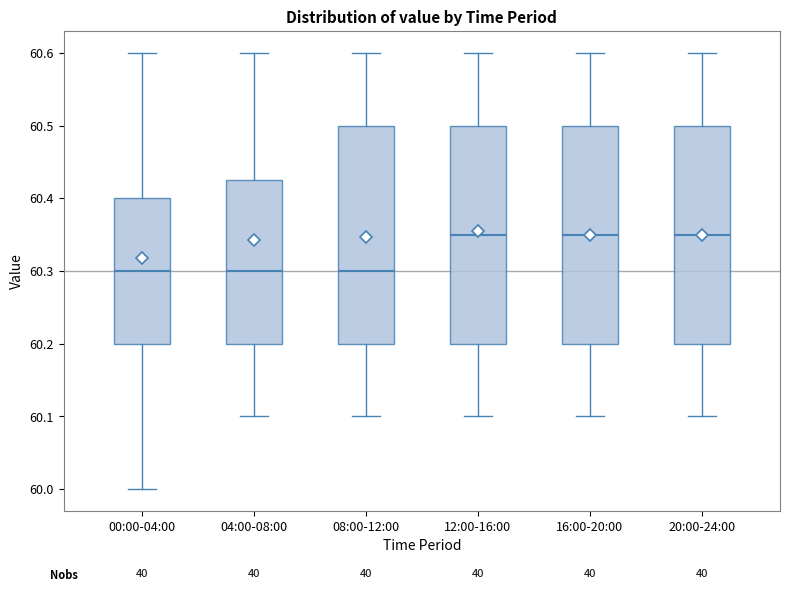

Where is the upper edge of the box for 08:00-12:00 on the y-axis? The values are not printed on the chart, so give them approximately, as read against the axis.

60.50